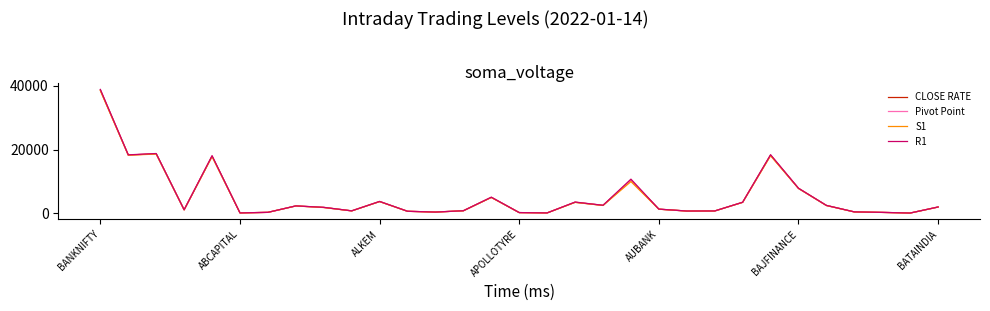

At how many categories does at least one series exceed 13790?

5